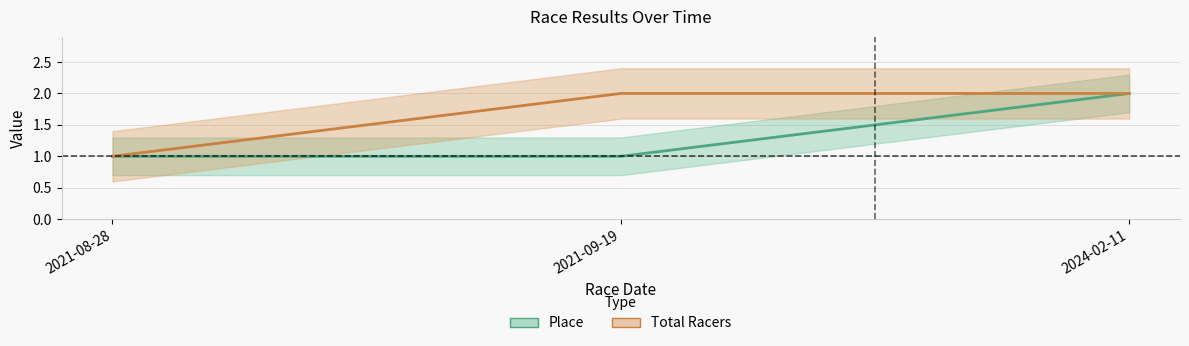

Does the chart display data point markers on the line(s)?

No